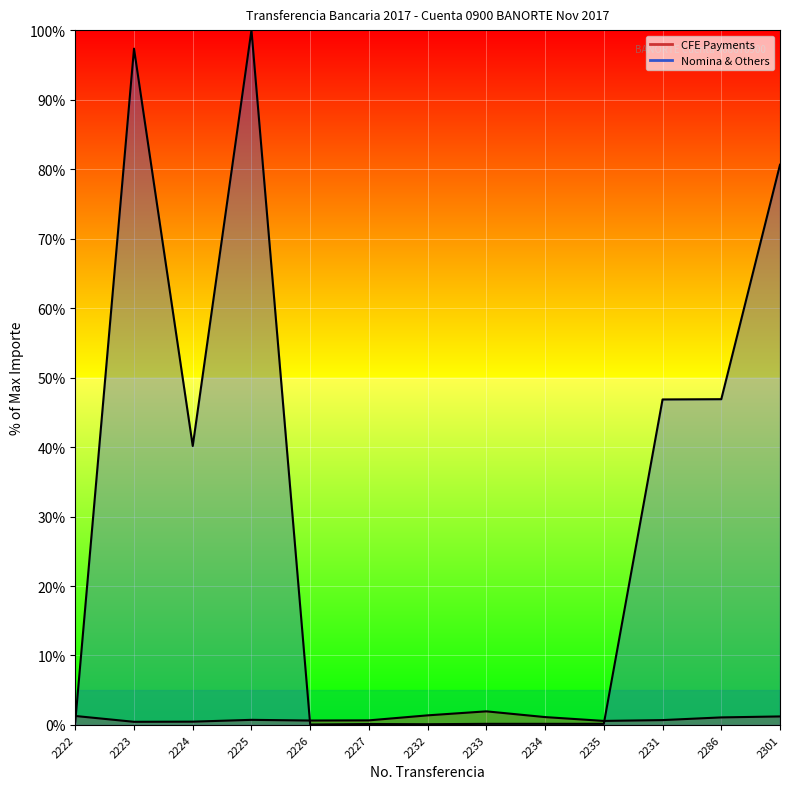

List the labels in order of Nomina & Others value, largest first.

2225, 2223, 2301, 2286, 2231, 2224, 2222, 2233, 2234, 2235, 2227, 2232, 2226